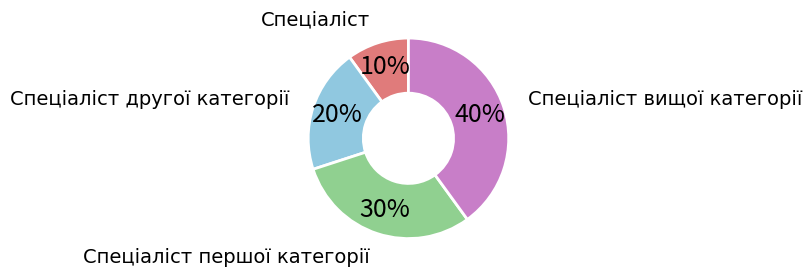

Does any single category account for the majority?

No